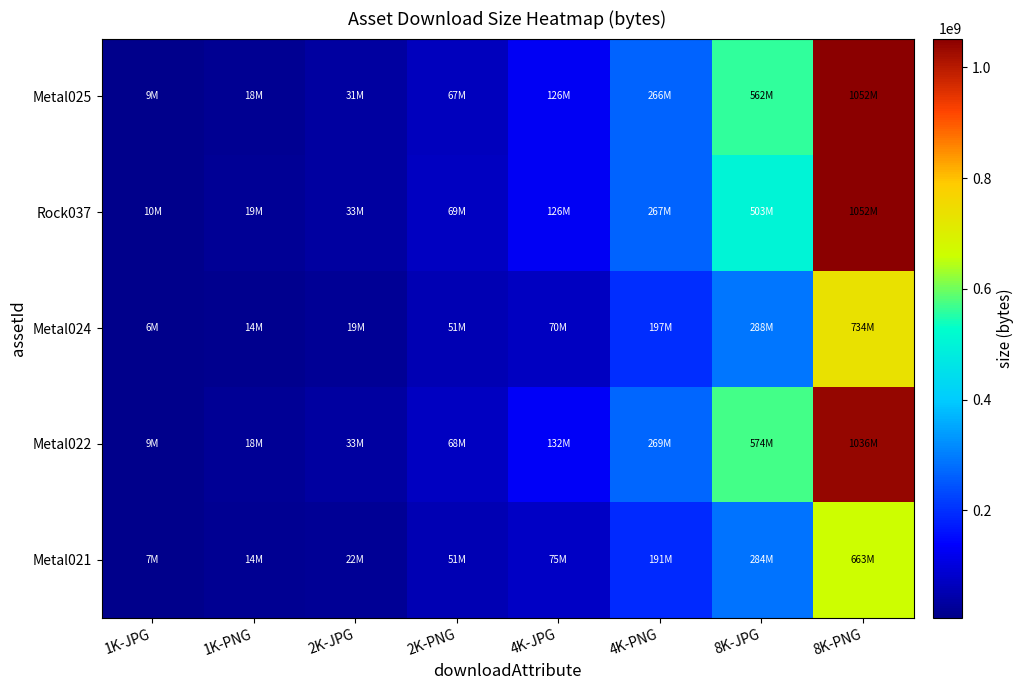

What is the greatest value displayed?

1052244302